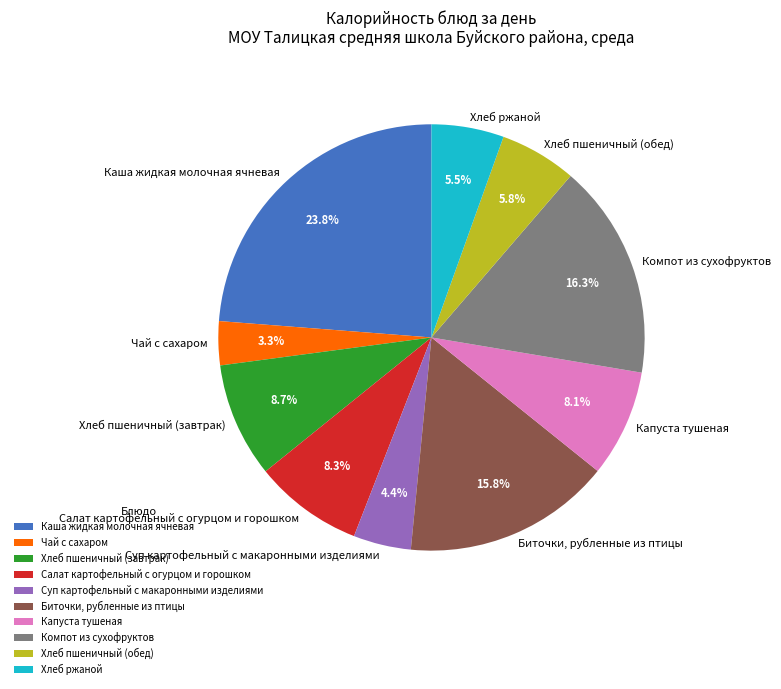

To the nearest percent, what portion does Салат картофельный с огурцом и горошком represent?

8%